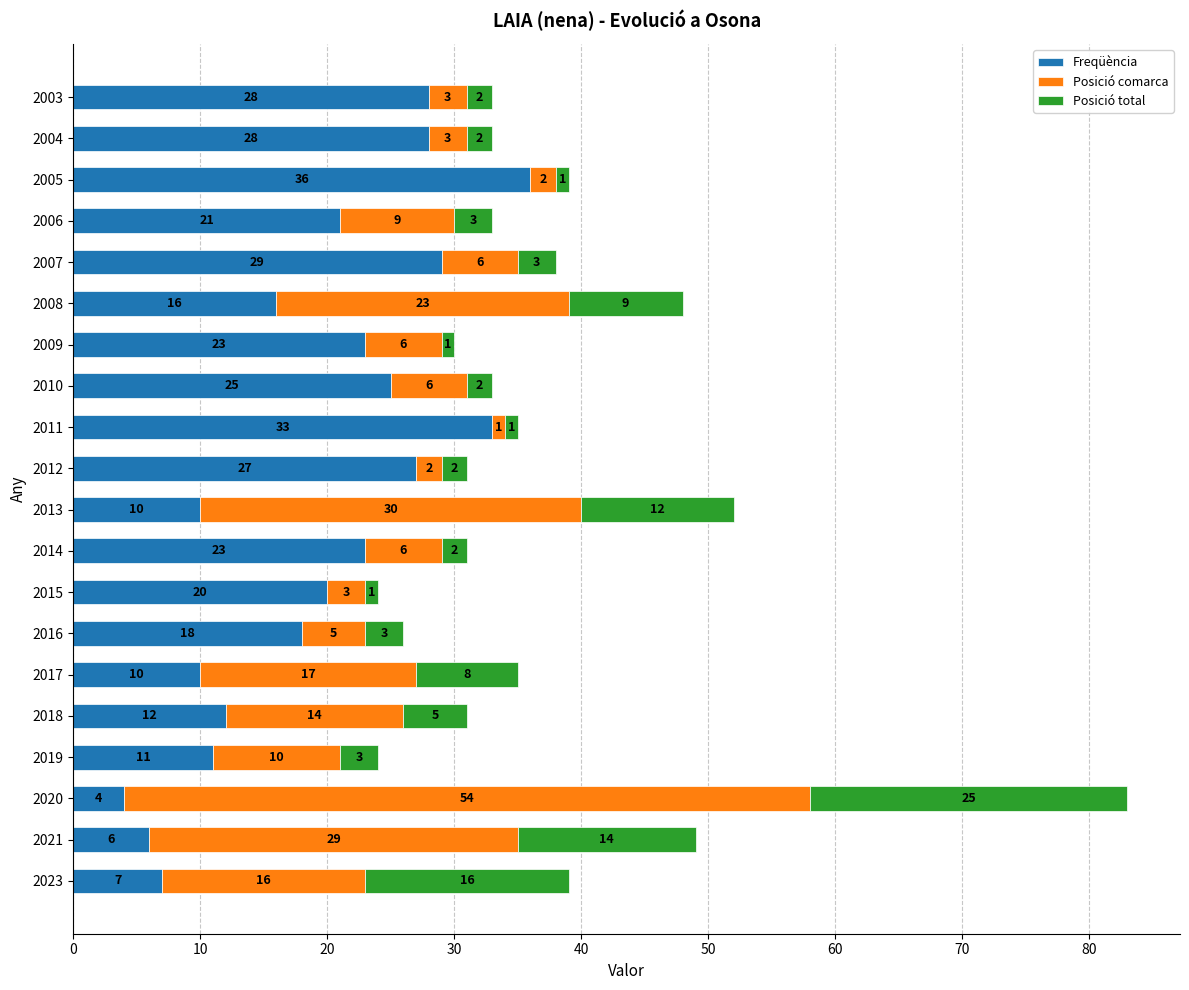

The Freqüència series shows 4 at 2020. True or false?

True